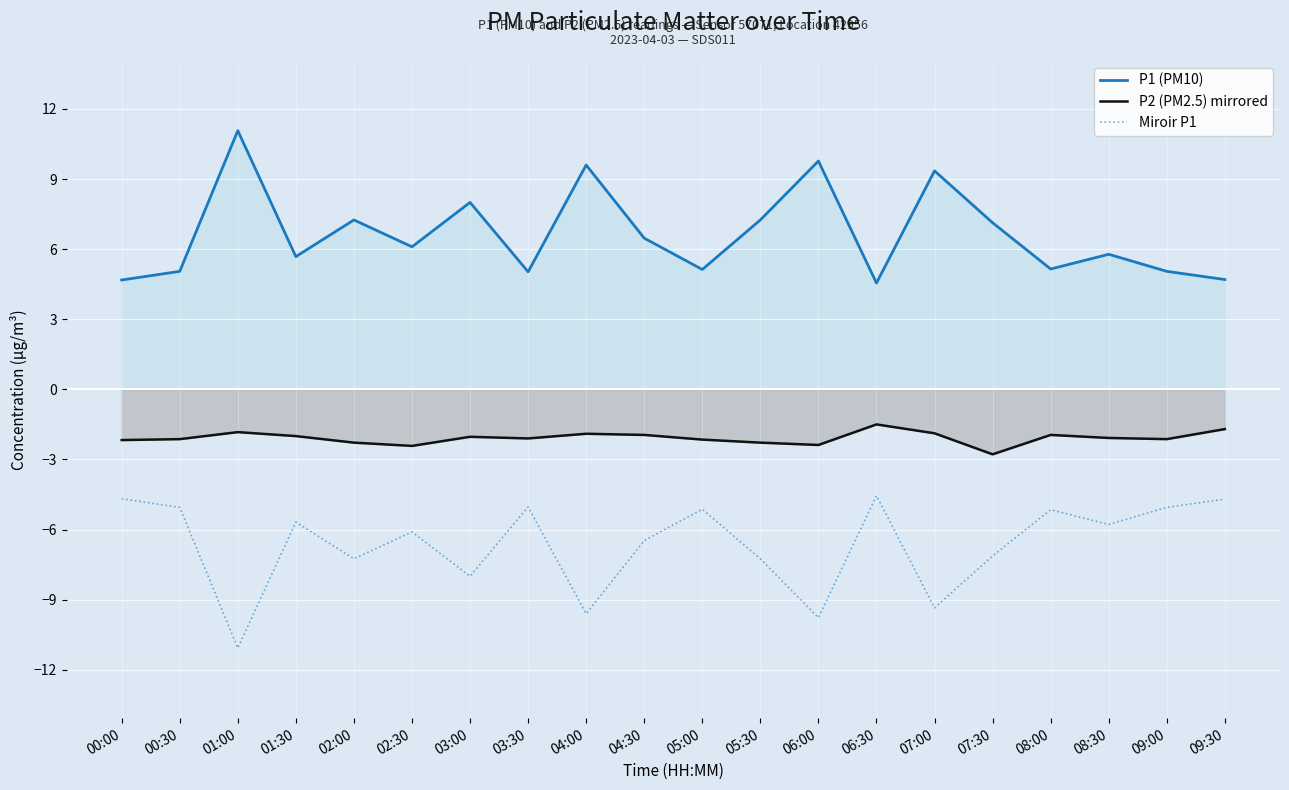

What is the lowest value of the P2 (PM2.5) mirrored series?

-2.8